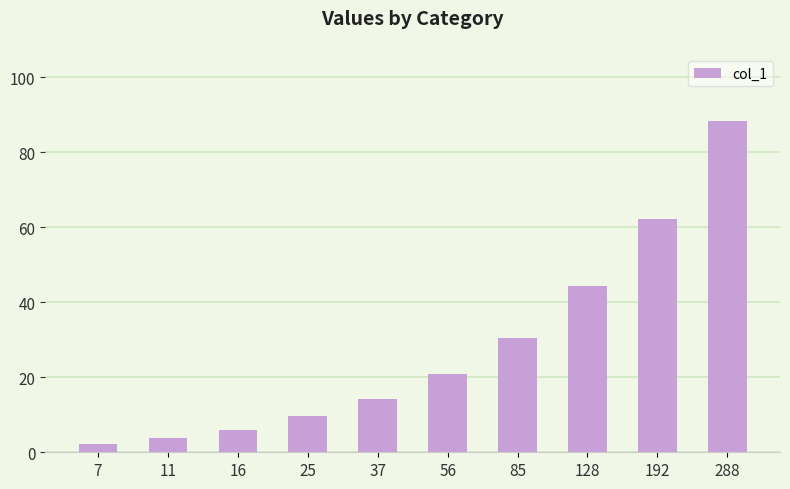

True or false: the data shows 5.9 at 16.

True